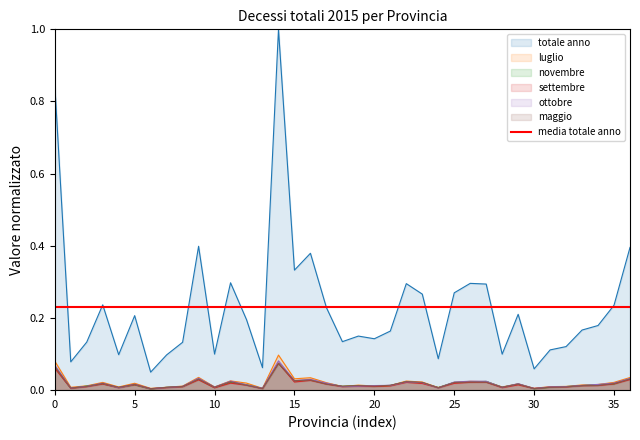

Which series has the widest spread of values?

totale anno